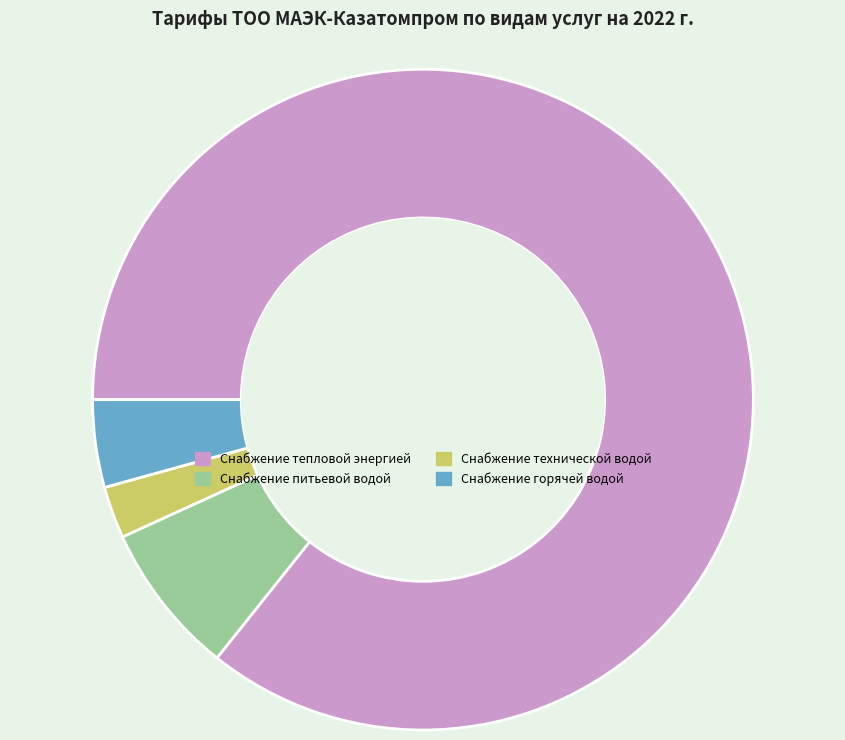

The Снабжение питьевой водой slice represents 13% of the pie. True or false?

False